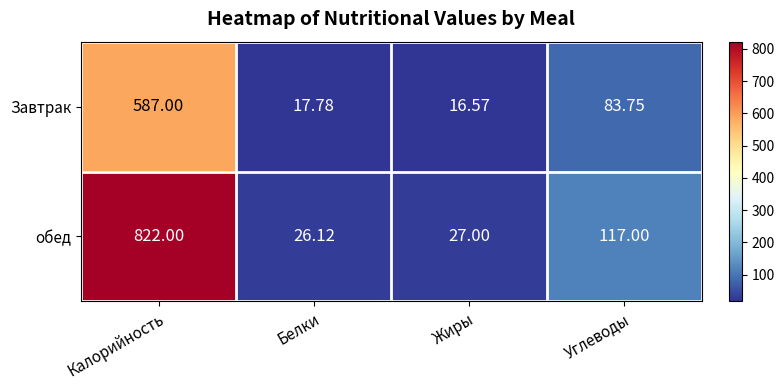

At which label is обед closest to 424?

Углеводы